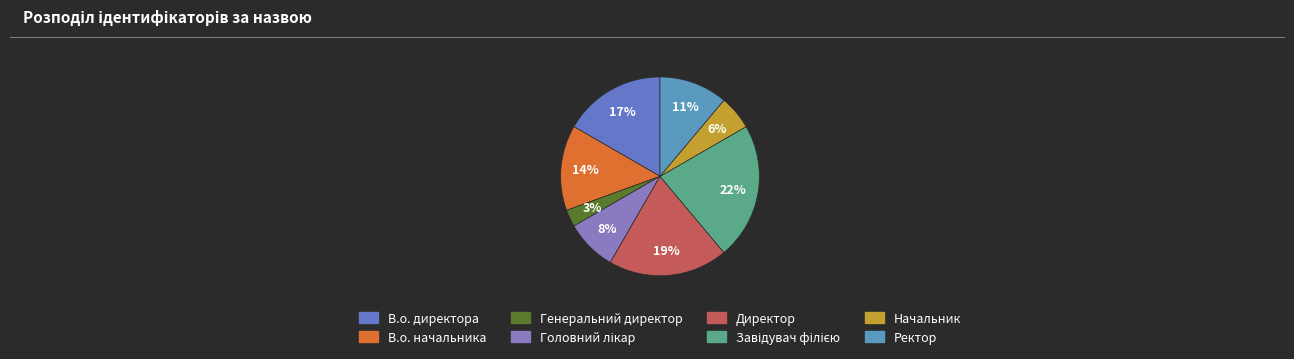

To the nearest percent, what is the difference between the largest and smallest slice percentages?

19%